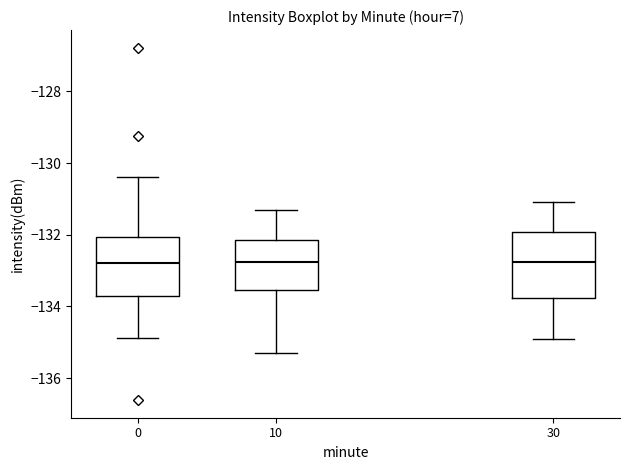

Reading left to right, read every box against the y-axis: the position of its median line, the range the box covers, and the ends of its whiskers. The values are not printed on the chart, so give them approximately, as read against the axis.

0: median -132.8, box -133.8 to -132.0, whiskers -134.8 to -130.4
10: median -132.8, box -133.6 to -132.2, whiskers -135.2 to -131.2
30: median -132.8, box -133.8 to -132.0, whiskers -134.8 to -131.0